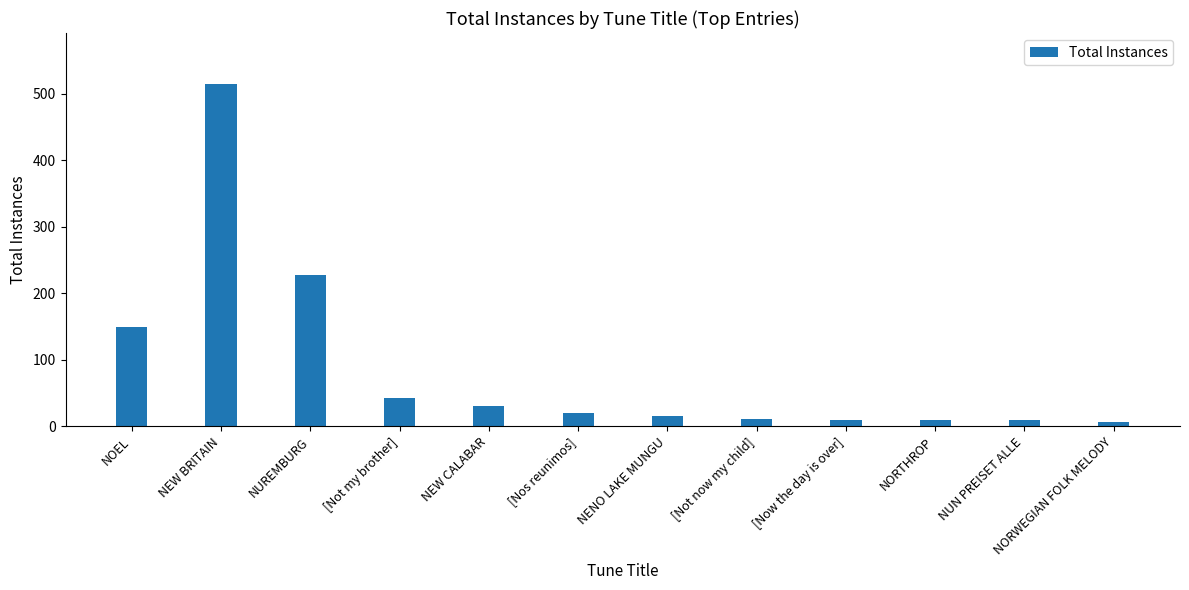

Which has a higher value, [Not my brother] or NEW CALABAR?

[Not my brother]